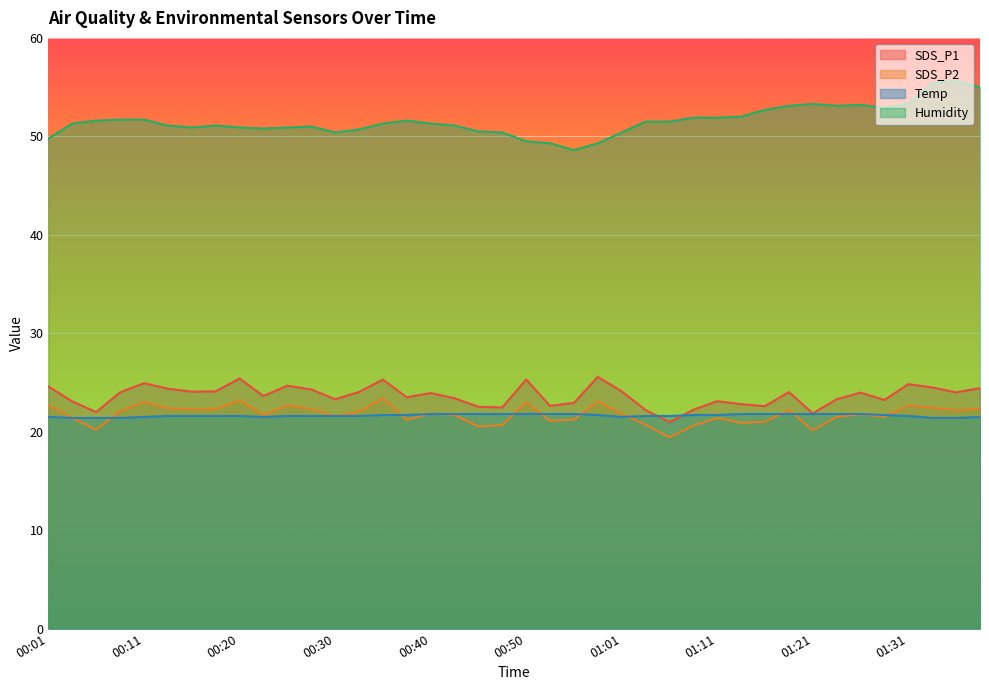

True or false: Humidity has a value of 26.3 at 00:01.

False